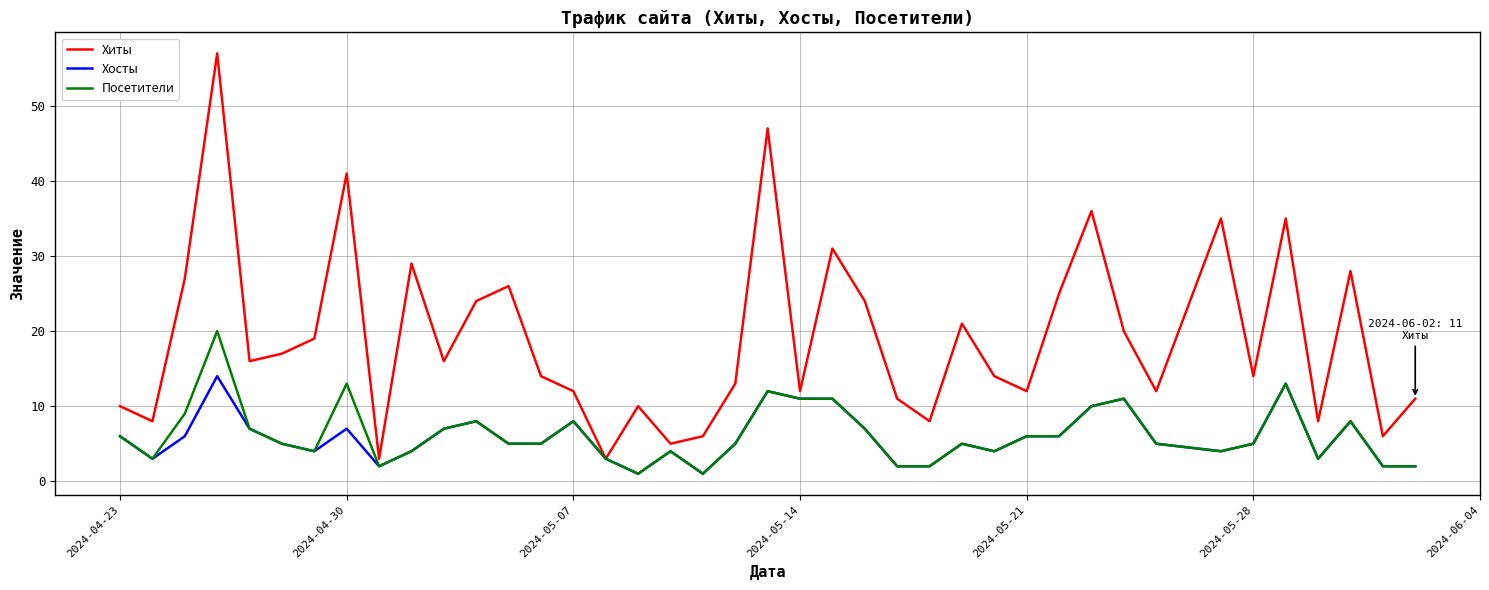

What are all the series names shown in the legend?

Хиты, Хосты, Посетители